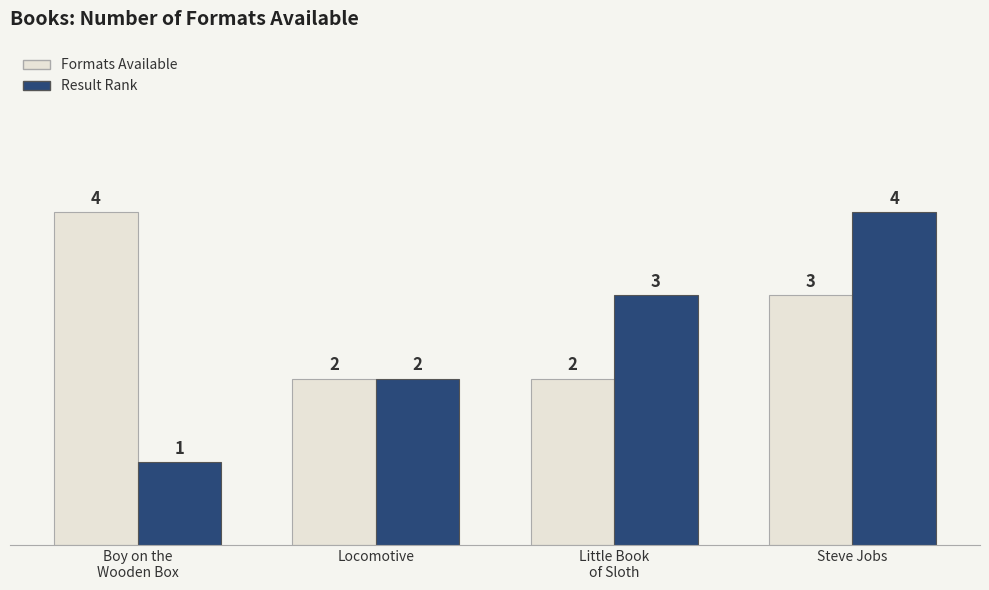

True or false: Result Rank has a value of 3 at Little Book
of Sloth.

True